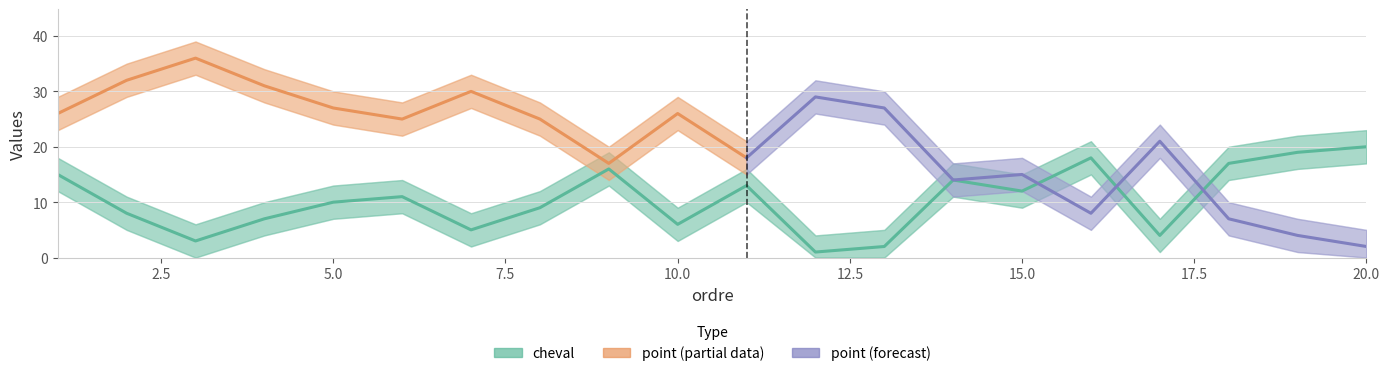

Is the value of cheval at 17 greater than the value of point at 16?

No